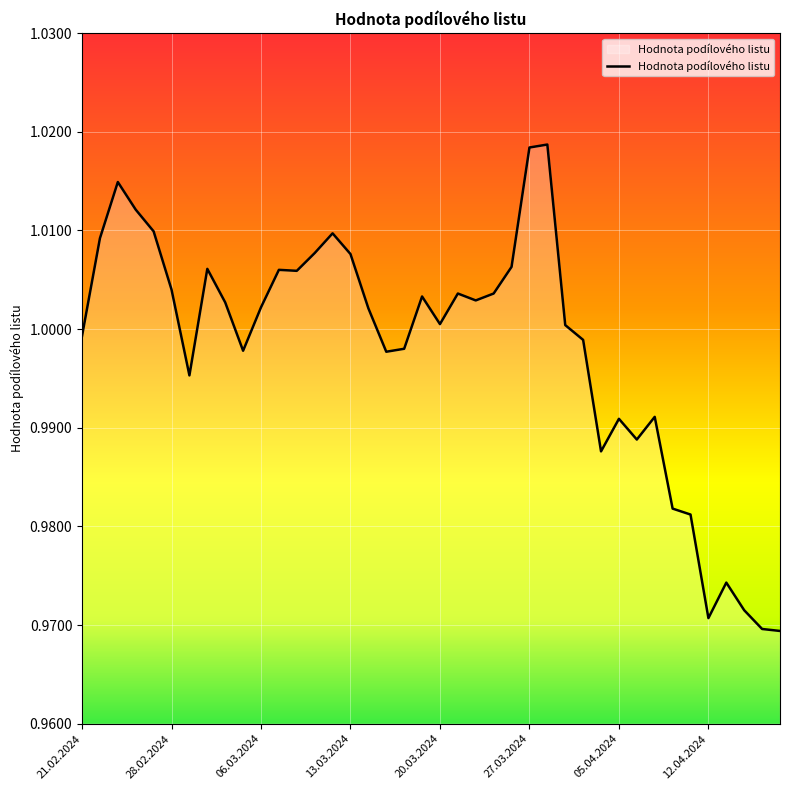

How many lines are shown in the chart?

1